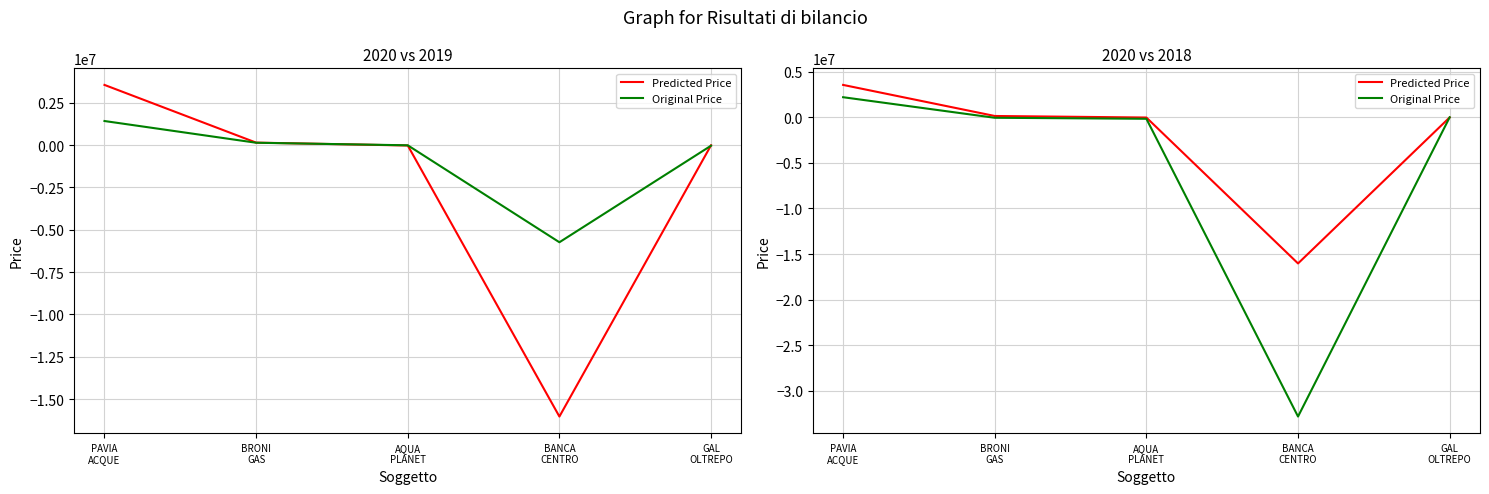

Count the number of categories in the chart.

5